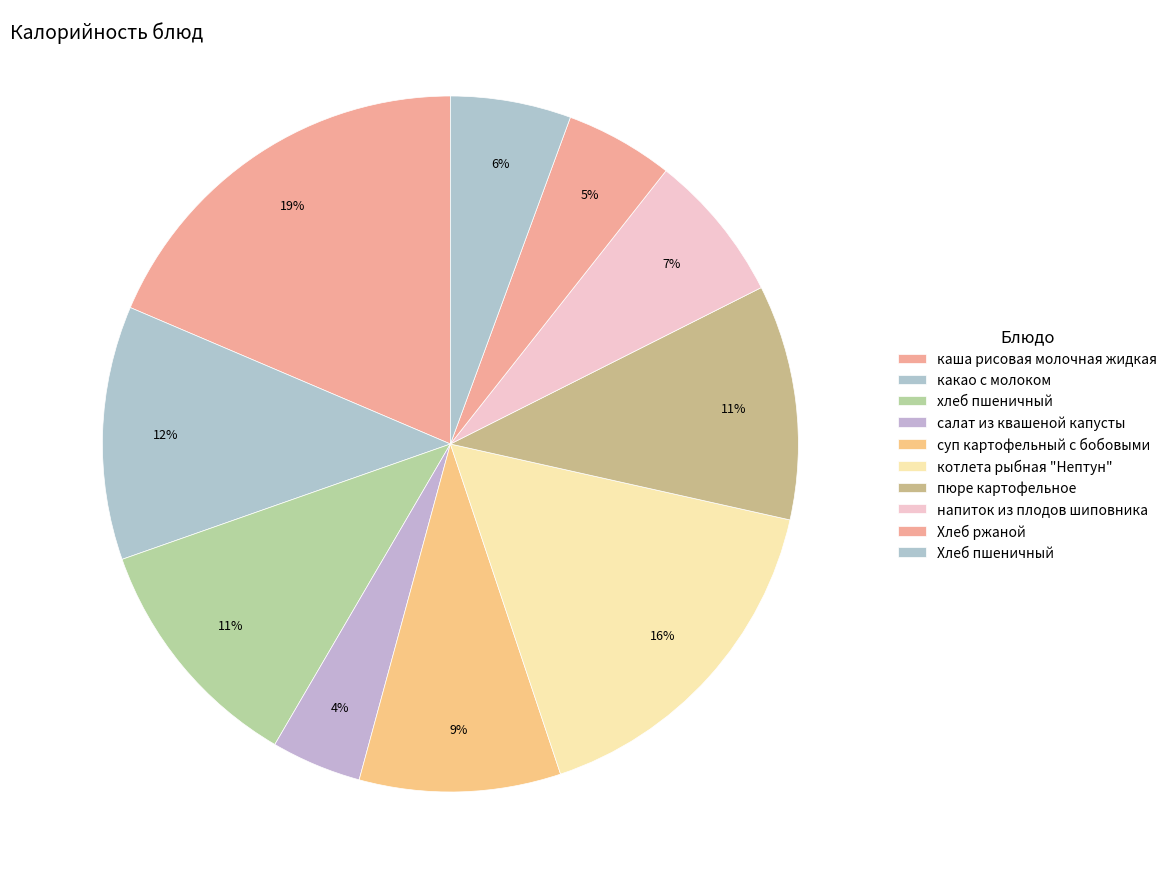

To the nearest percent, what portion does котлета рыбная "Нептун" represent?

16%